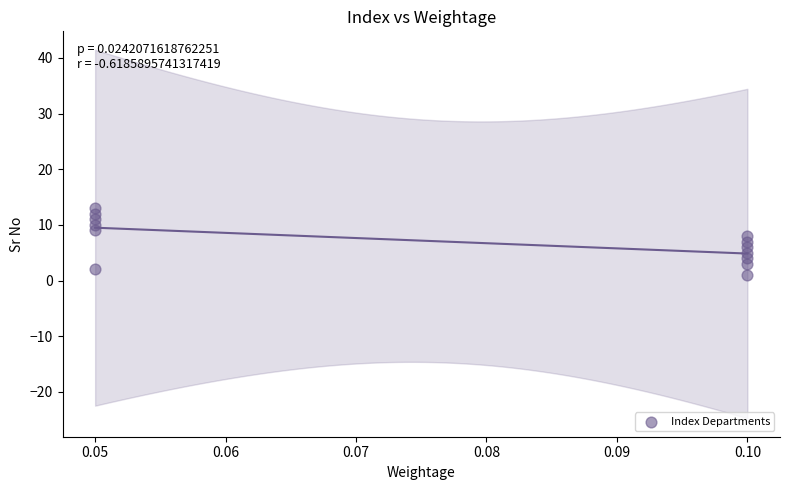

What is the range of Y values (max minus min)?

12